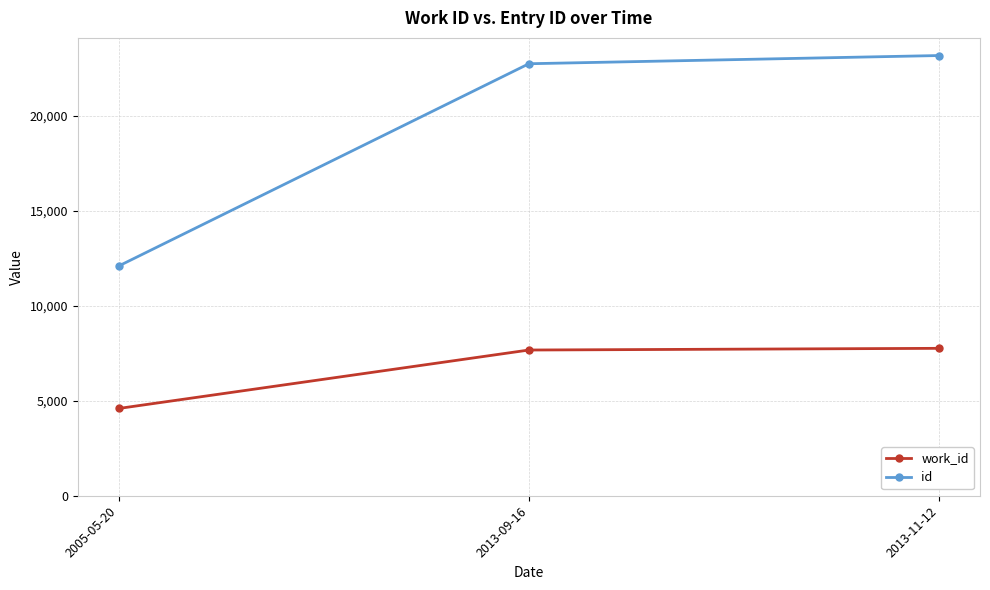

Rank the series at 2005-05-20 from lowest to highest value.

work_id, id